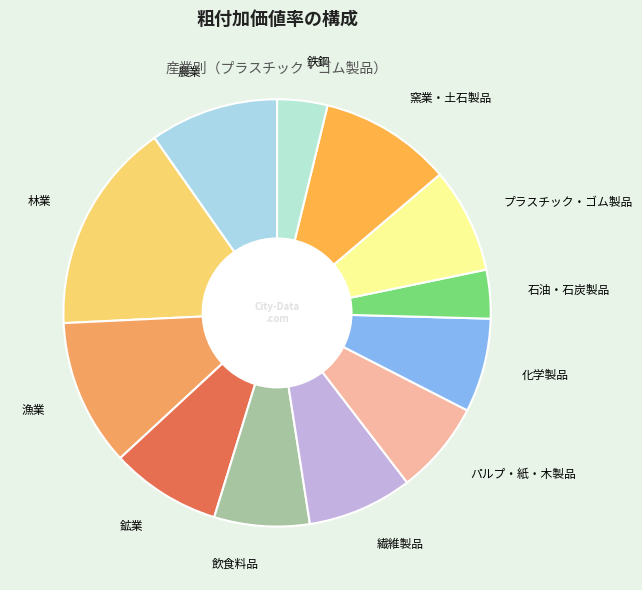

Do 窯業・土石製品 and 繊維製品 together represent more than half of the pie?

No